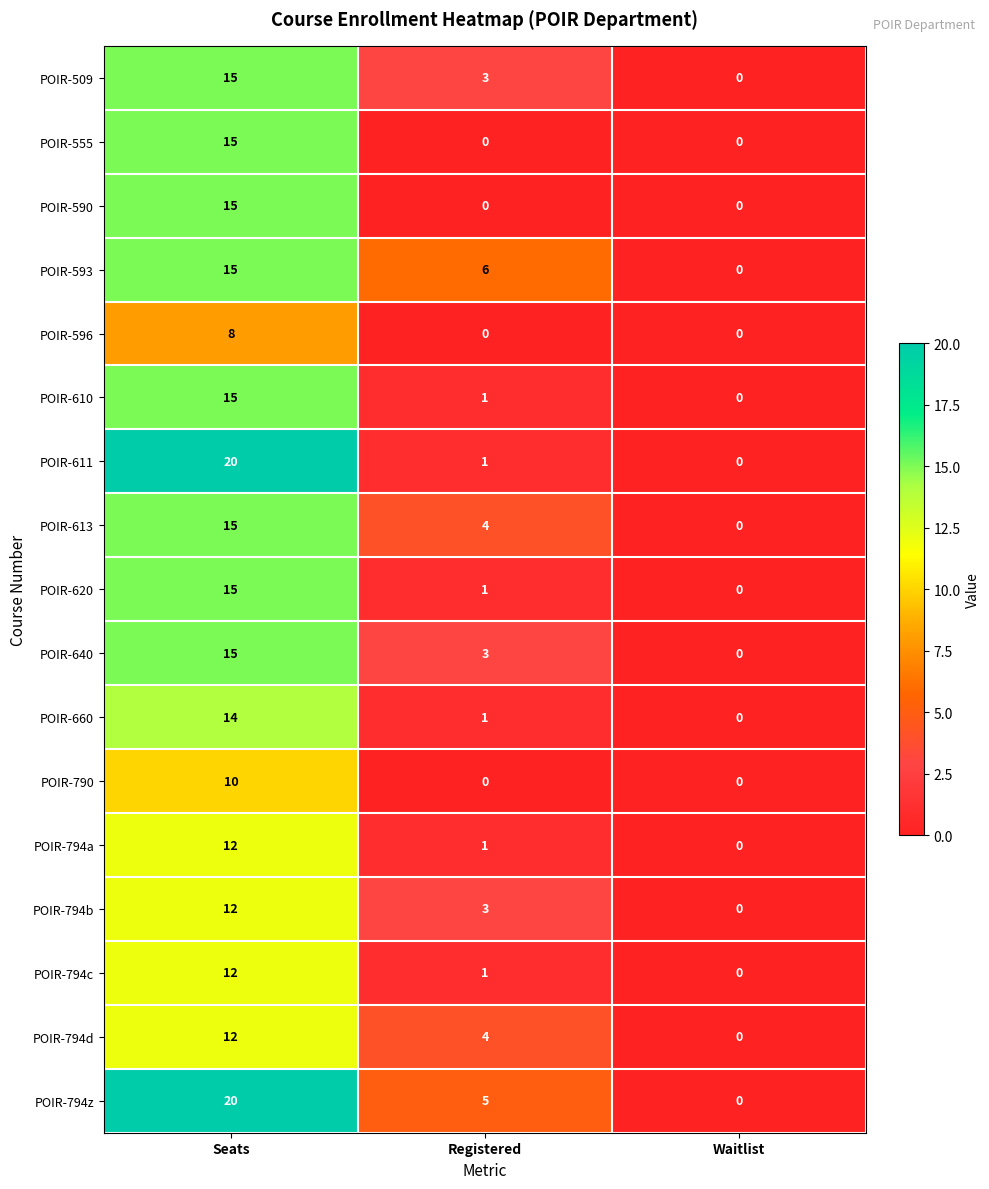

What is the average value of the POIR-611 series?

7